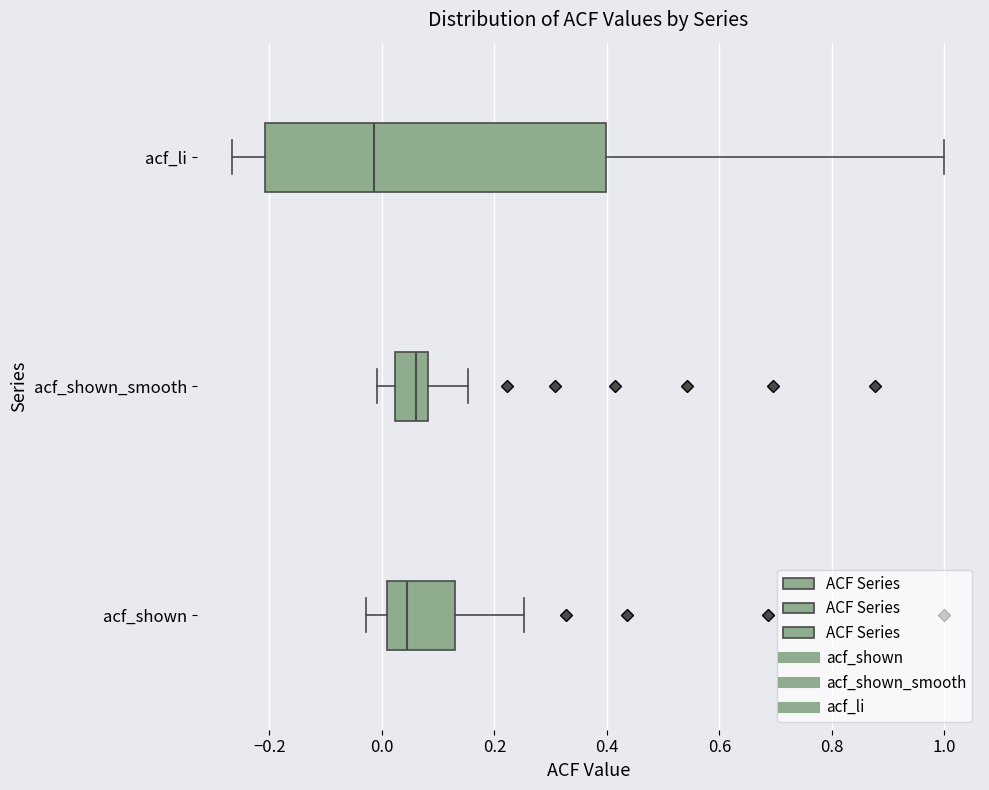

Reading bottom to top, transcribe this box plot: for each box, give where its median line is, the range the box spans, and where its two whiskers end, as read against the x-axis. The values are not printed on the chart, so give them approximately, as read against the axis.

acf_shown: median 0.04, box 0.00 to 0.12, whiskers -0.02 to 0.26
acf_shown_smooth: median 0.06, box 0.02 to 0.08, whiskers 0.00 to 0.16
acf_li: median -0.02, box -0.20 to 0.40, whiskers -0.26 to 1.00